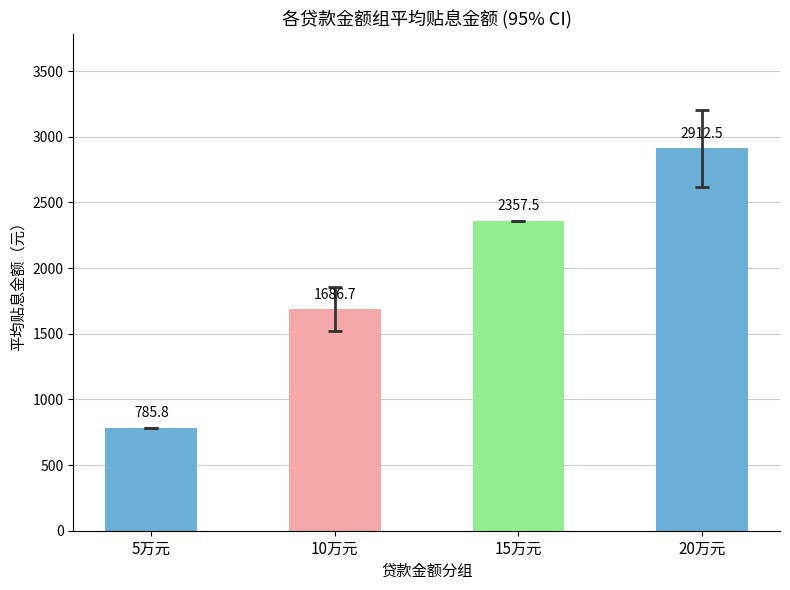

Rank the categories by value from highest to lowest.

20万元, 15万元, 10万元, 5万元